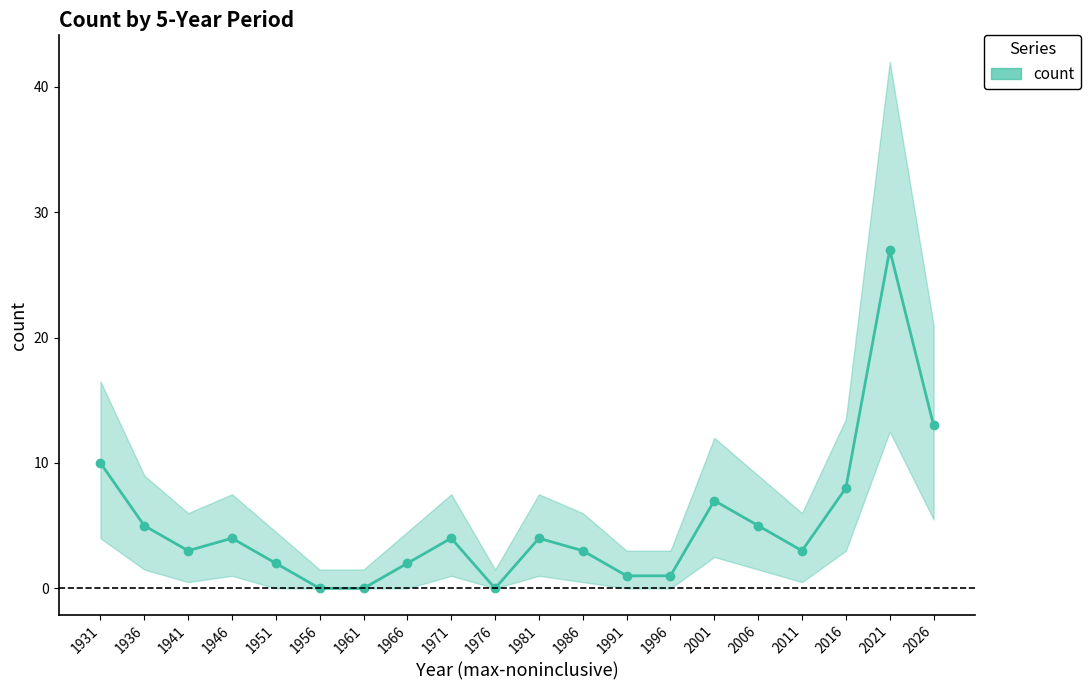

List the labels in order of value, largest first.

2021, 2026, 1931, 2016, 2001, 1936, 2006, 1946, 1971, 1981, 1941, 1986, 2011, 1951, 1966, 1991, 1996, 1956, 1961, 1976